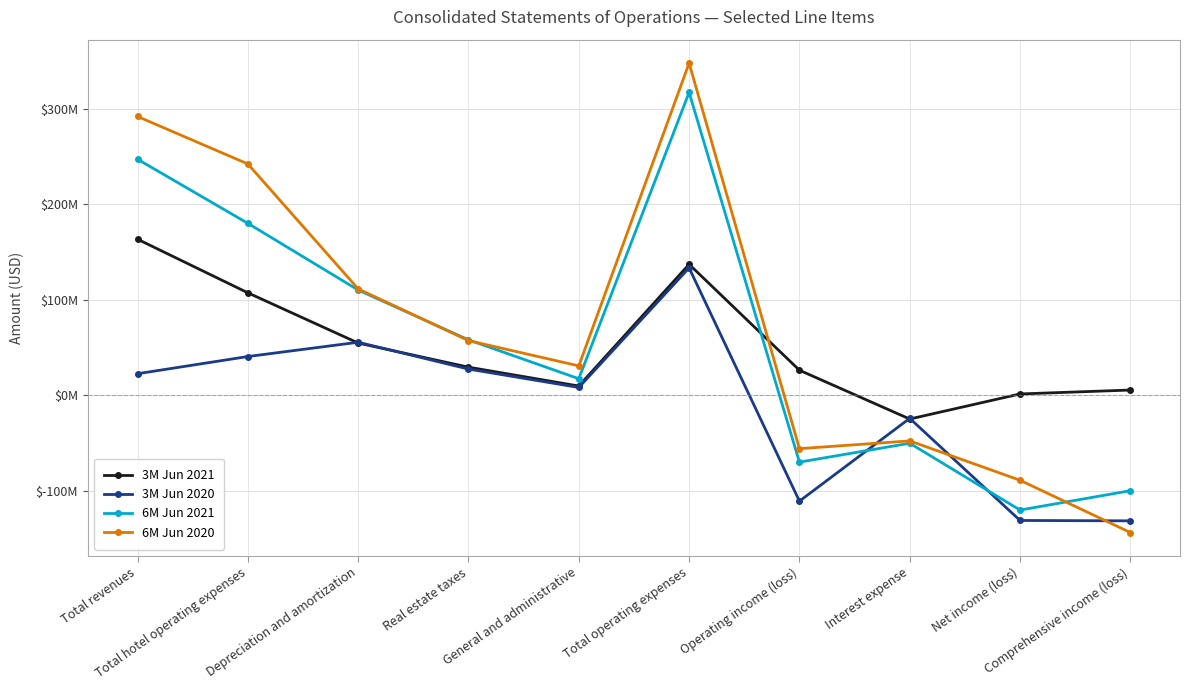

What is the maximum value for 3M Jun 2021?

163314000